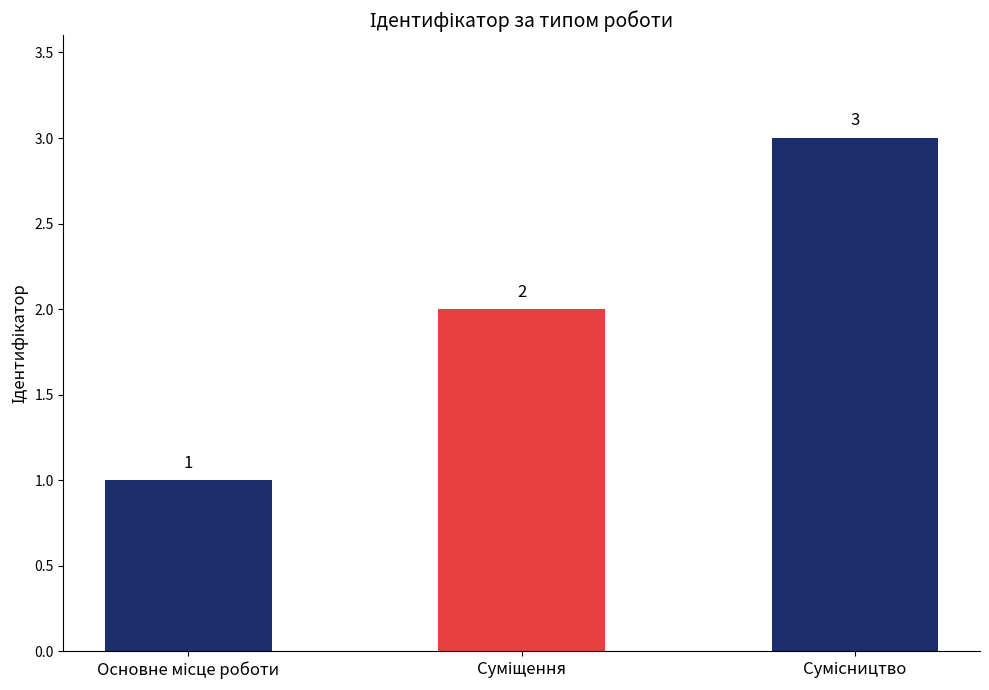

What is the difference between the maximum and minimum values?

2